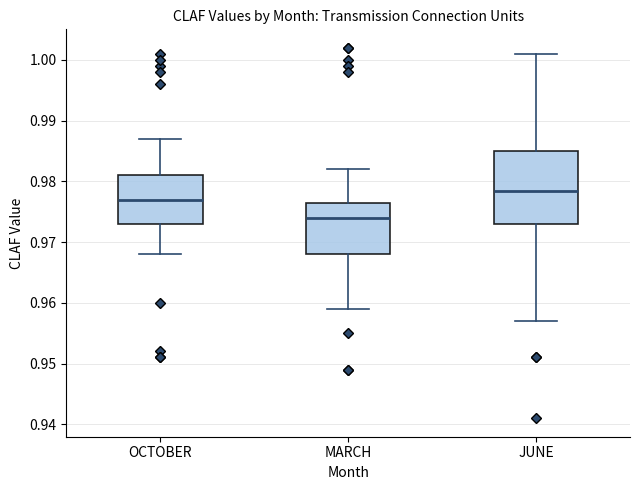

Where is the upper edge of the box for JUNE on the y-axis? The values are not printed on the chart, so give them approximately, as read against the axis.

0.985